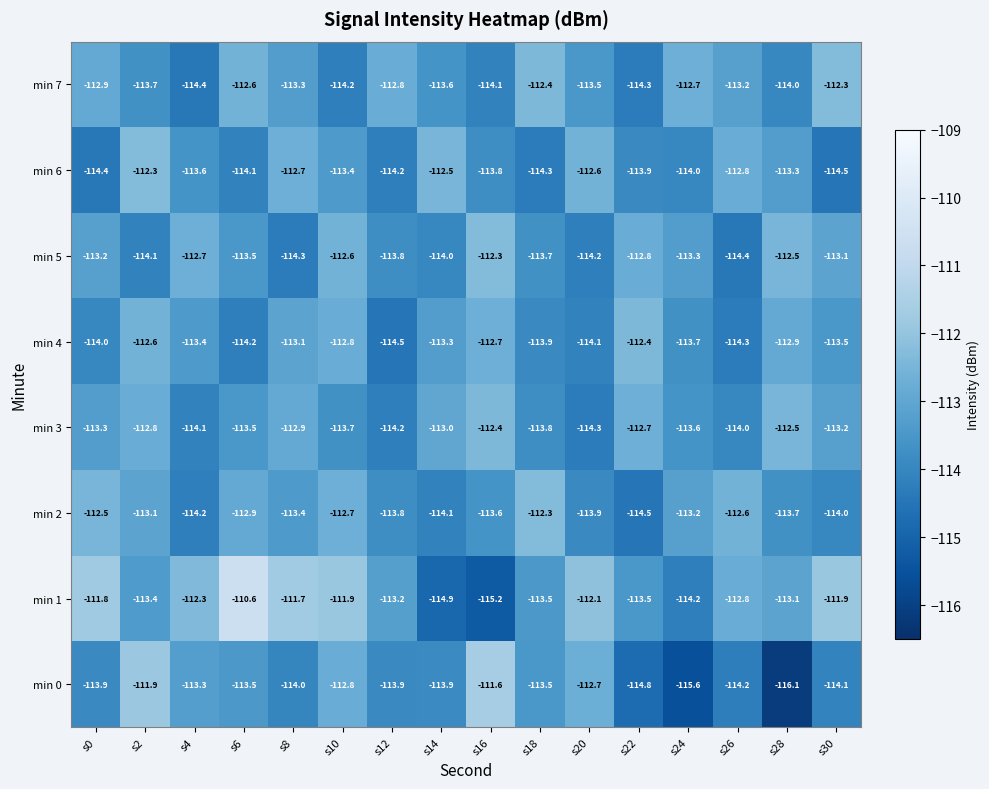

Which label corresponds to the largest value in the chart?

s6